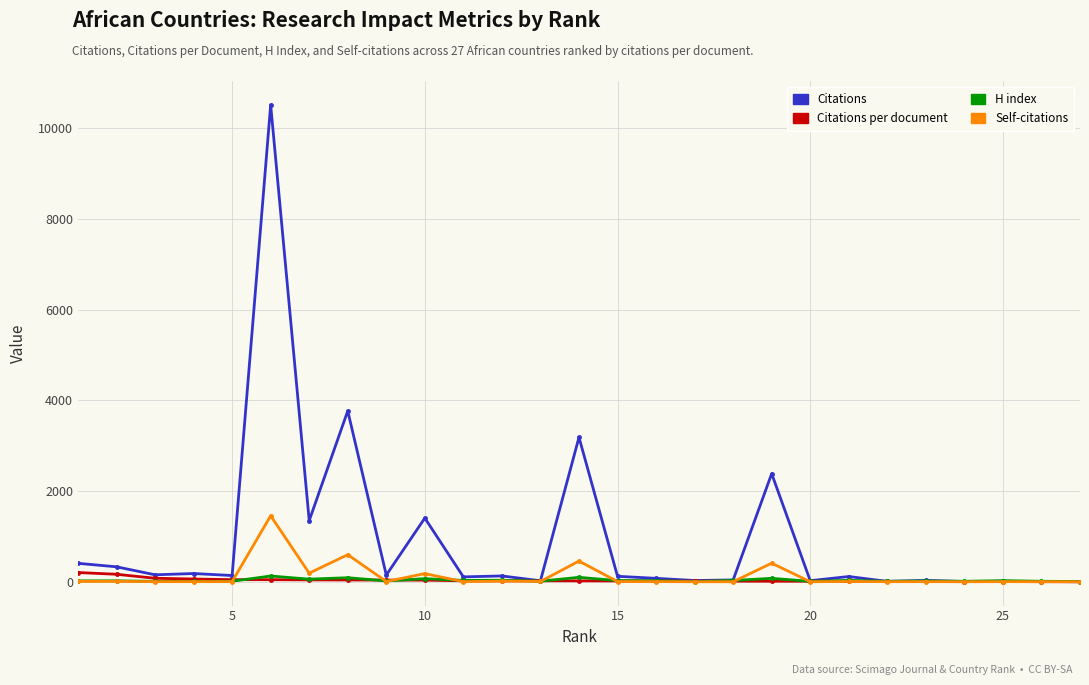

What is the maximum value shown in the chart?

10511.0